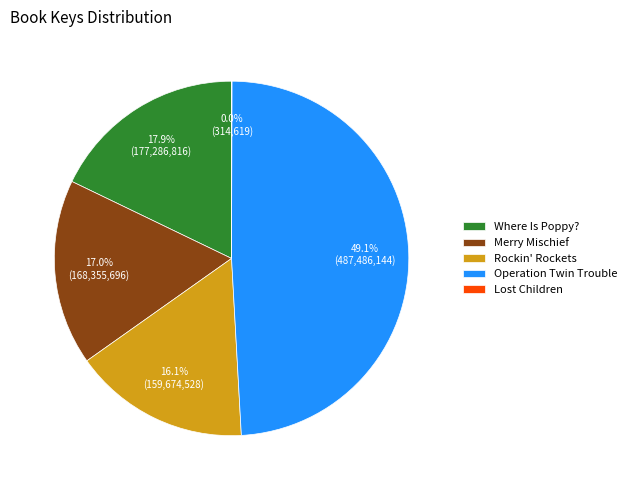

Combined, what portion of the pie is Merry Mischief and Operation Twin Trouble?

66.0%